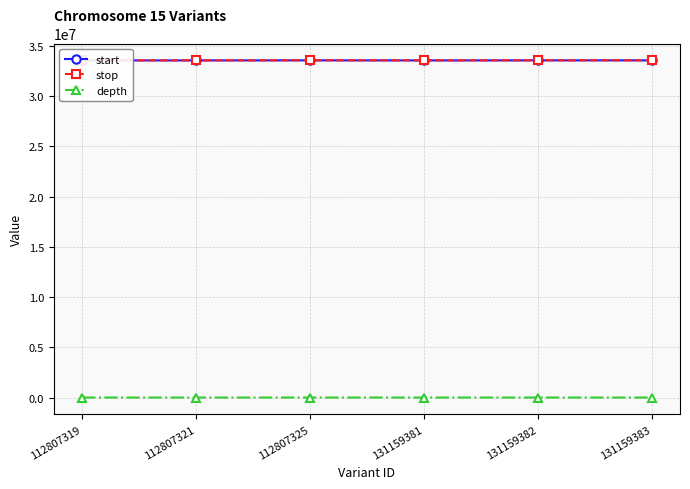

Reading right to left, extract all data points from this chart.

start: 33576430	33575263	33570877	33576817	33570946	33570559
stop: 33576430	33575263	33570878	33576818	33570947	33570560
depth: 54	56	40	53	51	50